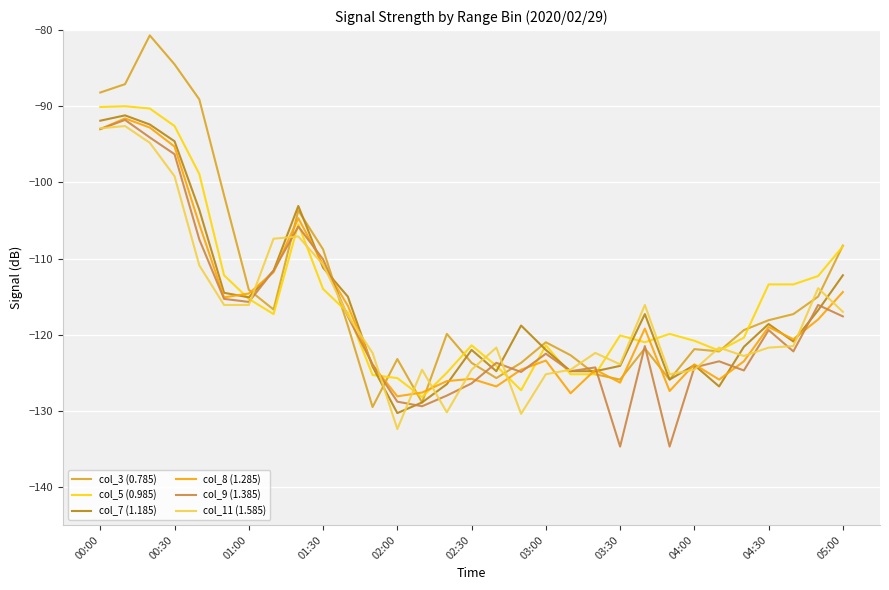

What is the average value of the col_8 (1.285) series?

-117.0